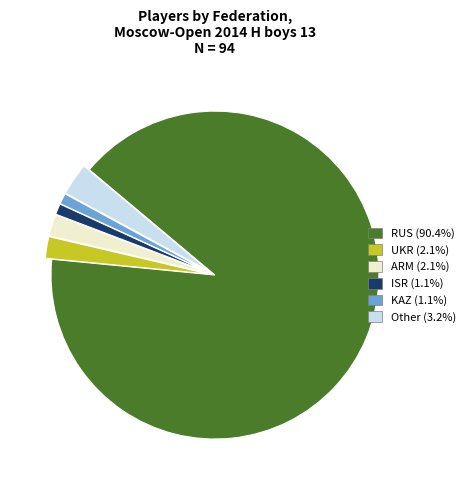

Is there a majority slice in this chart?

Yes